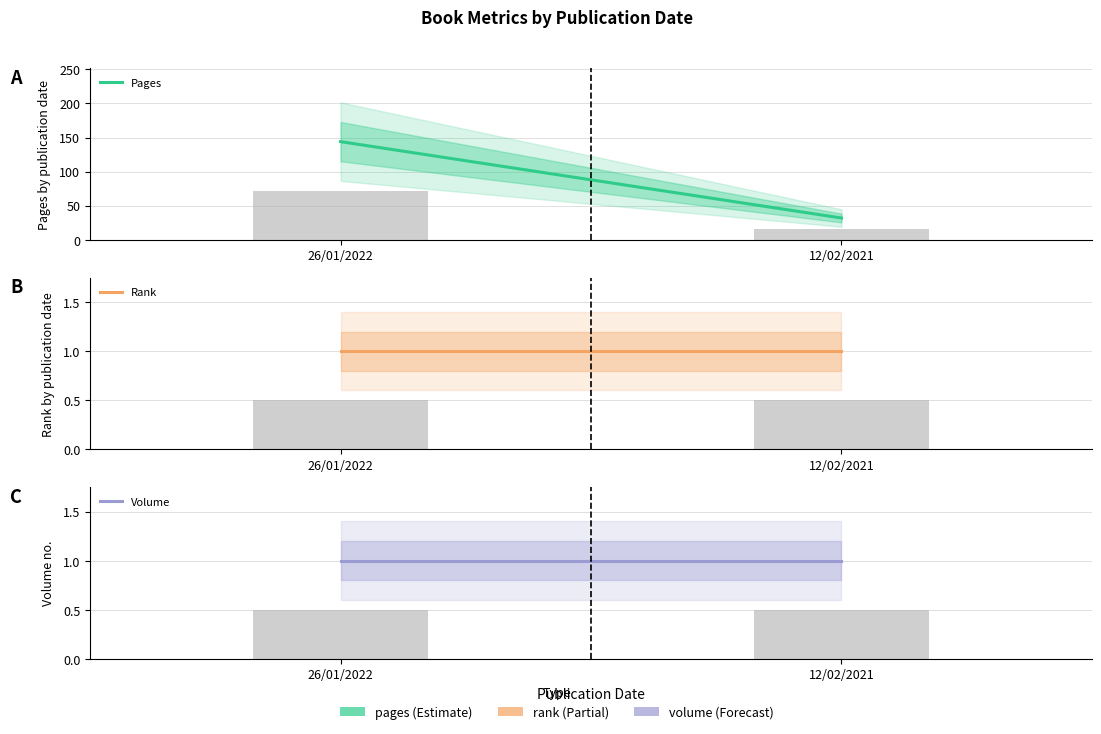

At which label does Pages reach its minimum?

12/02/2021